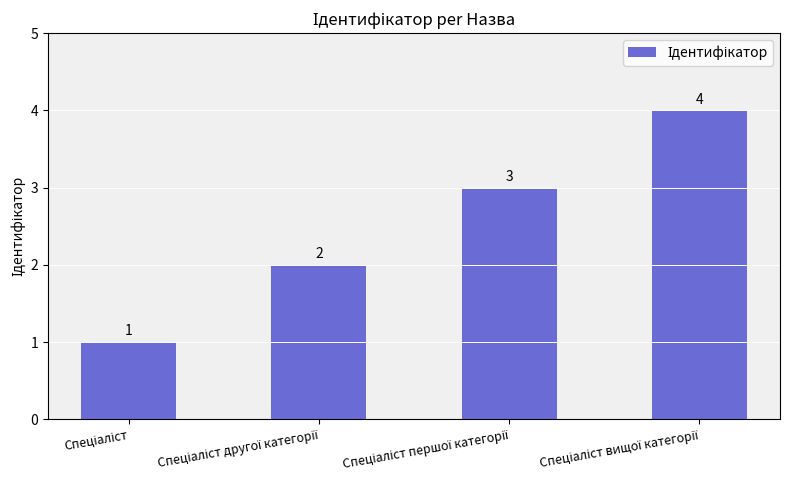

How many values are between 2 and 4?

3